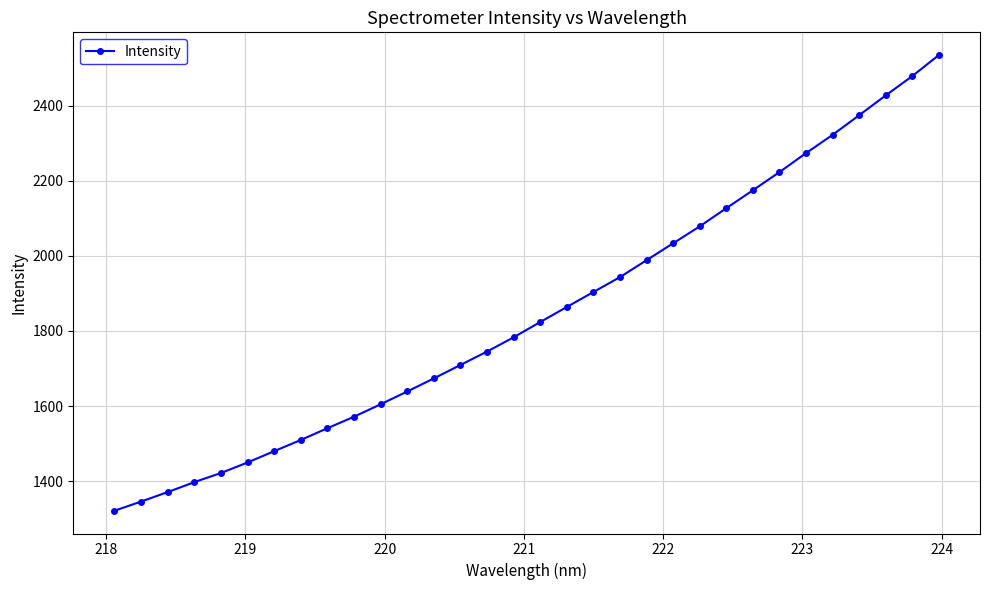

What is the value of the 13th point from the left?

1673.6